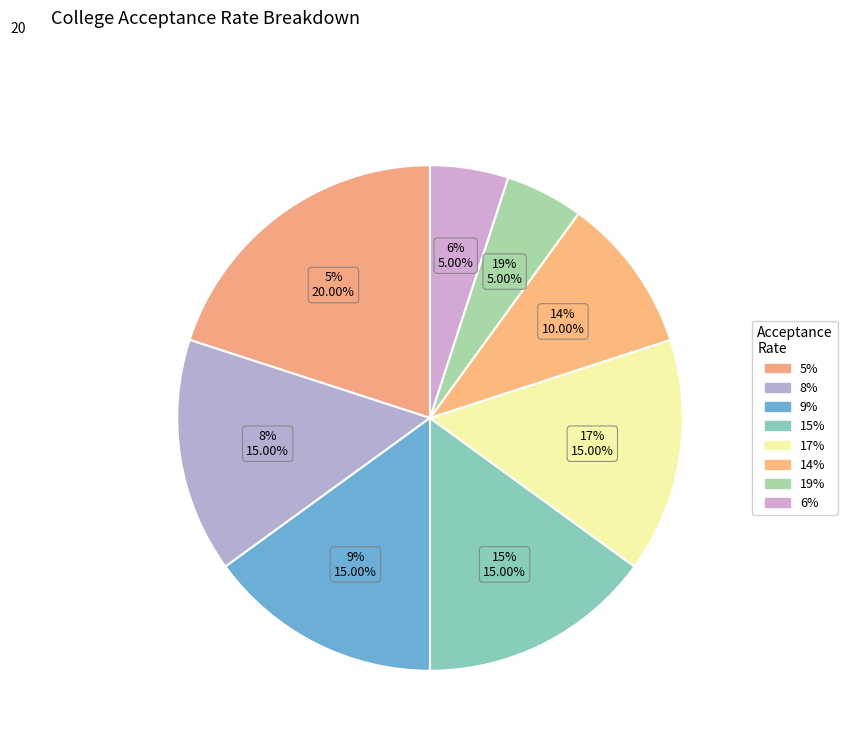

To the nearest percent, what percentage of the pie is 19%?

5%